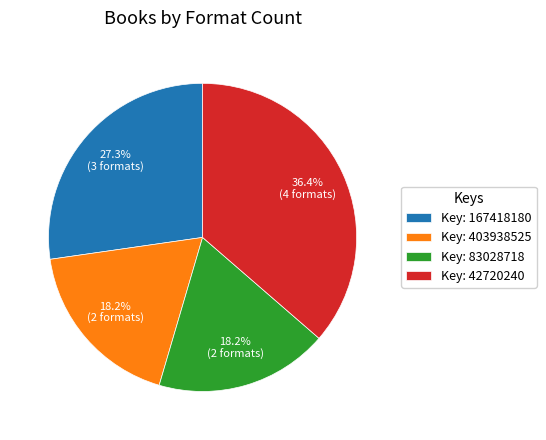

What is the total percentage of Key: 83028718 and Key: 403938525?

36.4%